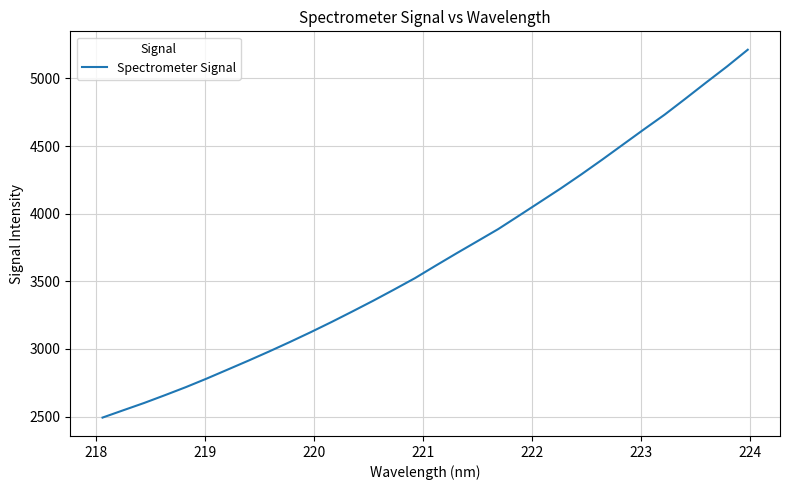

What is the maximum value shown in the chart?

5212.1